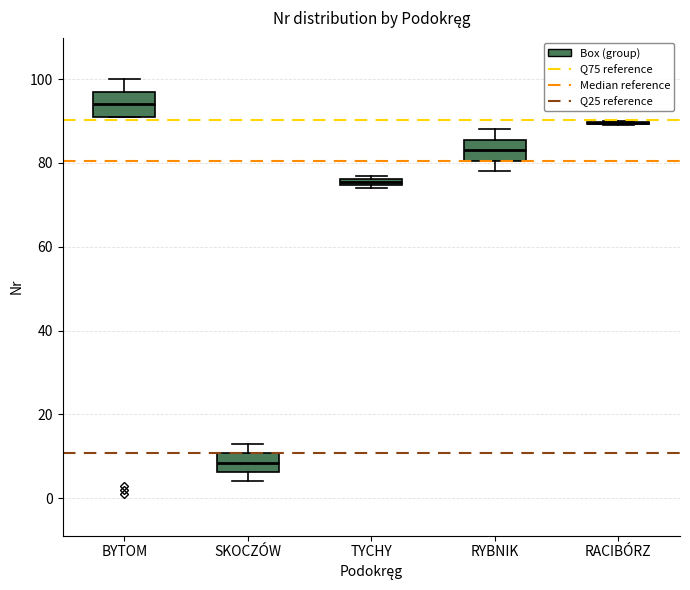

Where is the upper edge of the box for BYTOM on the y-axis? The values are not printed on the chart, so give them approximately, as read against the axis.

98